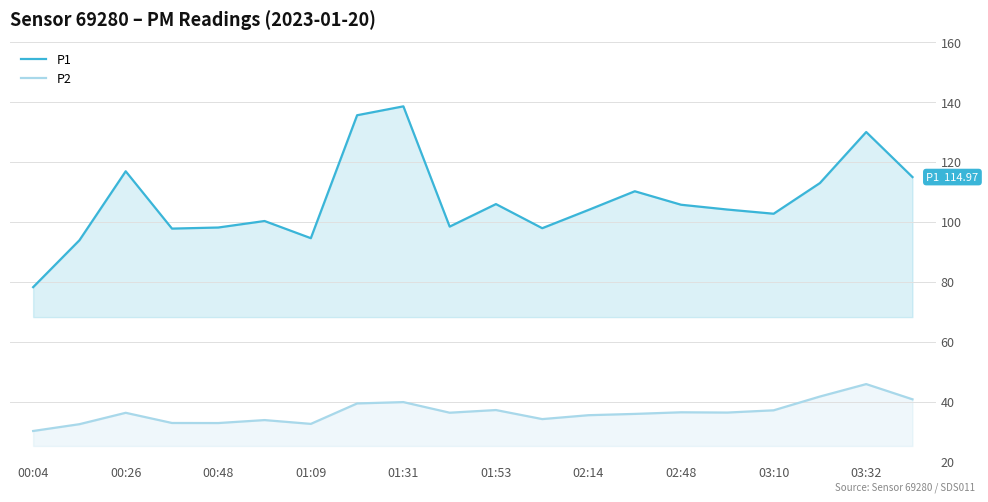

Is it true that P1 equals 23.9 at 03:10?

False